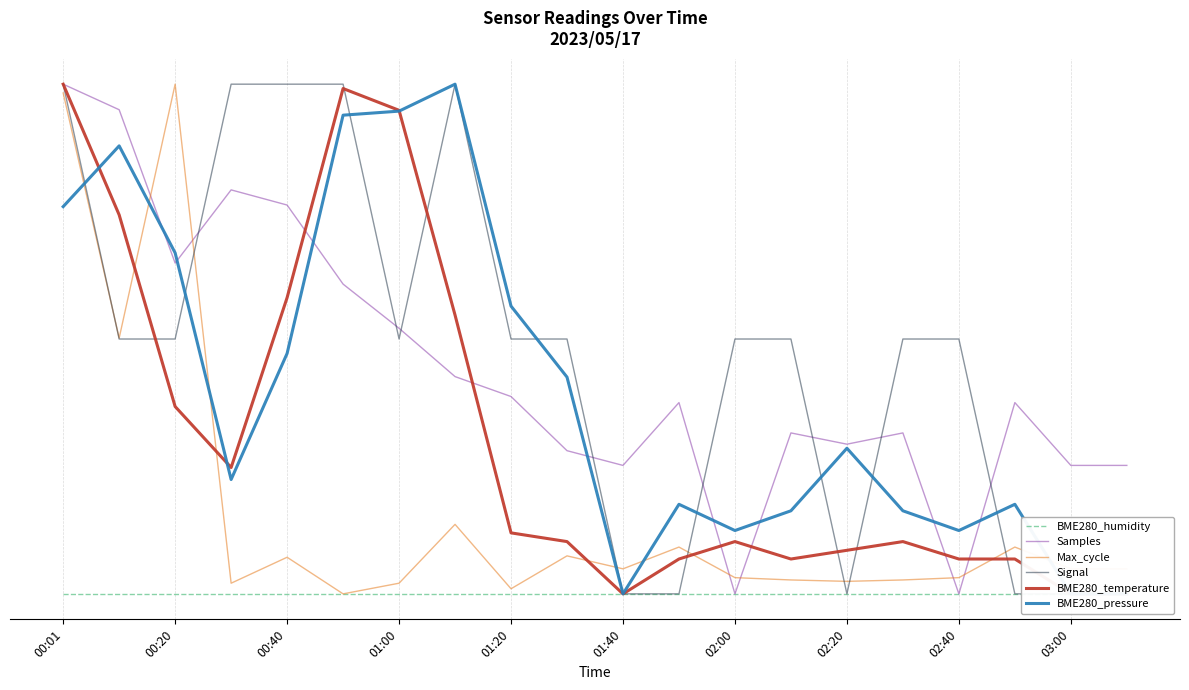

True or false: BME280_humidity and BME280_temperature cross at least once.

False